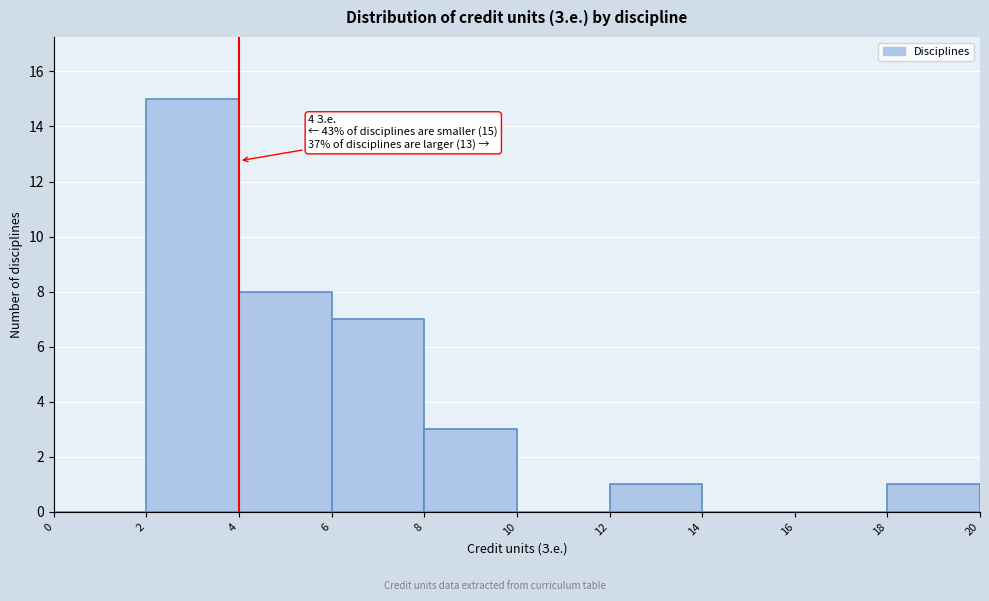

Over which range of the x-axis is the bar tallest?

2 to 4